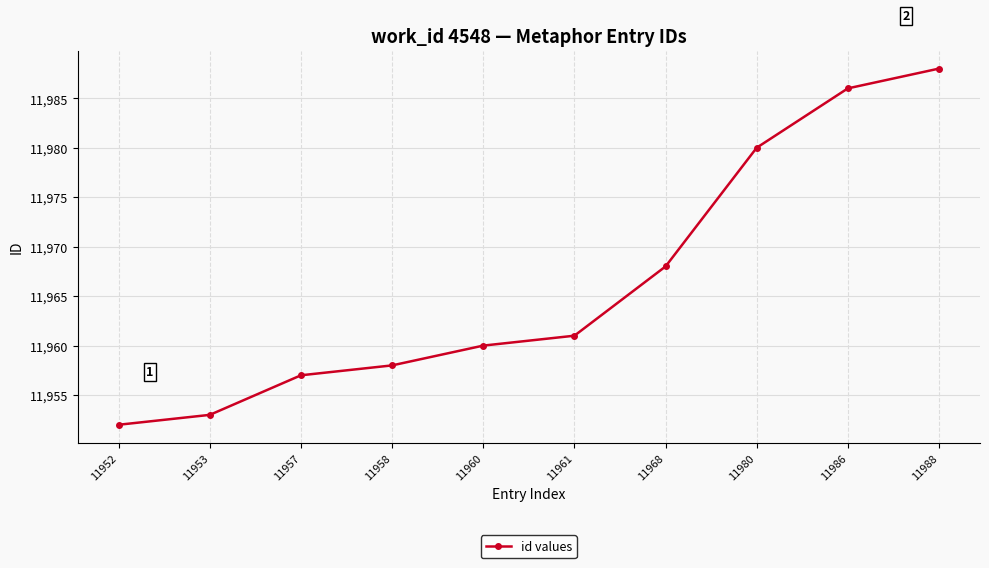

Reading left to right, what are all the values shown in this chart?

11952=11952	11953=11953	11957=11957	11958=11958	11960=11960	11961=11961	11968=11968	11980=11980	11986=11986	11988=11988